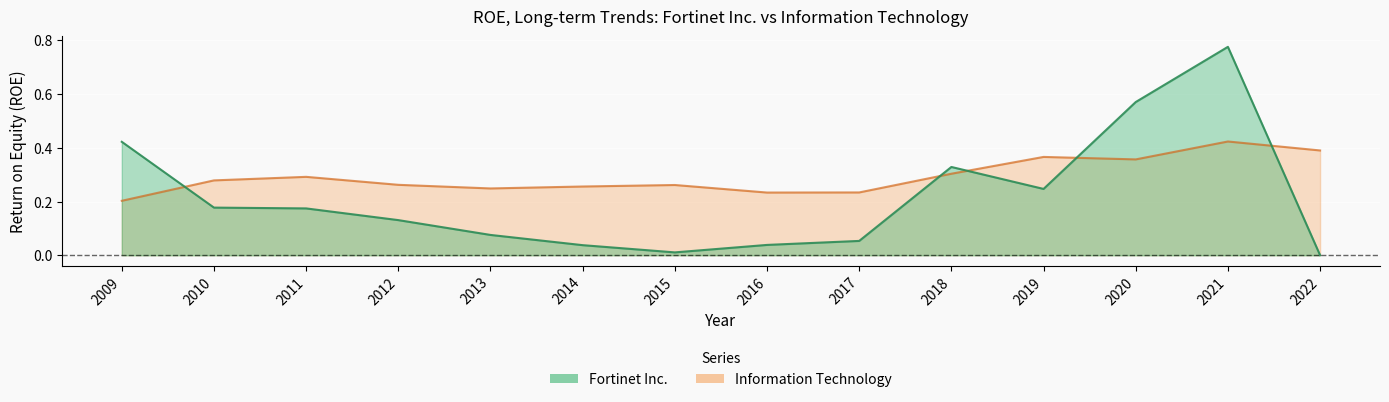

Is the value of Fortinet Inc. at 2011 greater than the value of Information Technology at 2019?

No